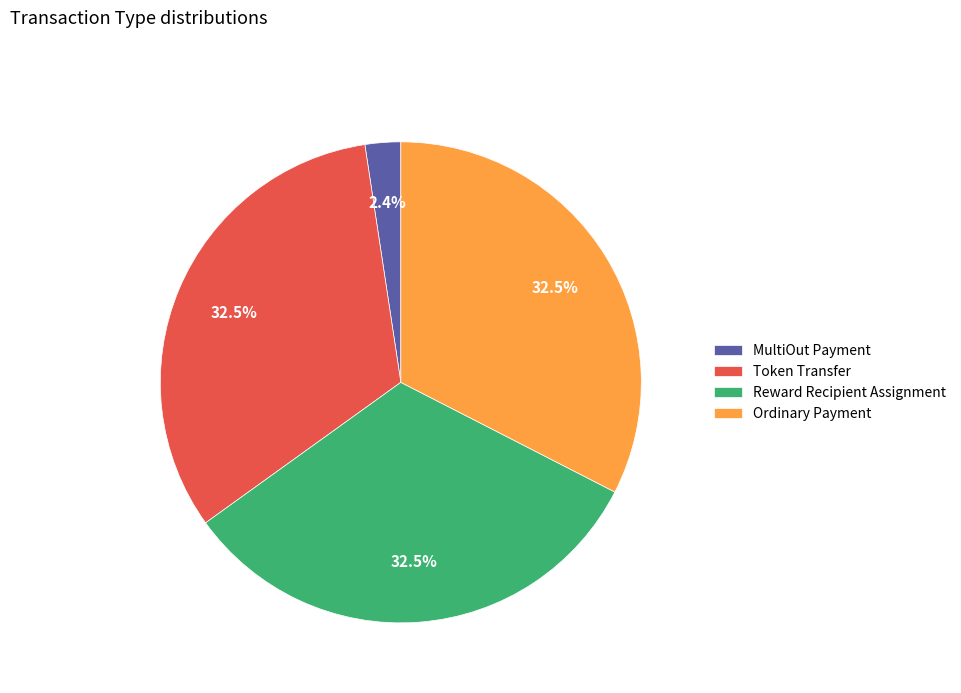

What percentage is NOT represented by MultiOut Payment?

97.6%